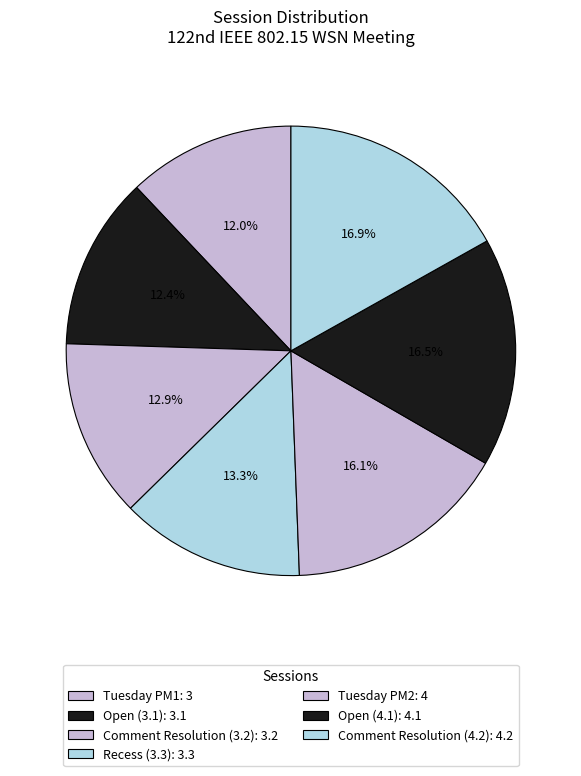

Combined, what portion of the pie is Open (3.1) and Comment Resolution (4.2)?

29.3%